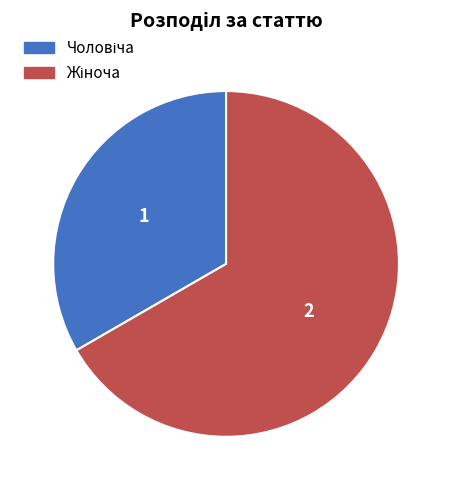

Is there a majority slice in this chart?

Yes